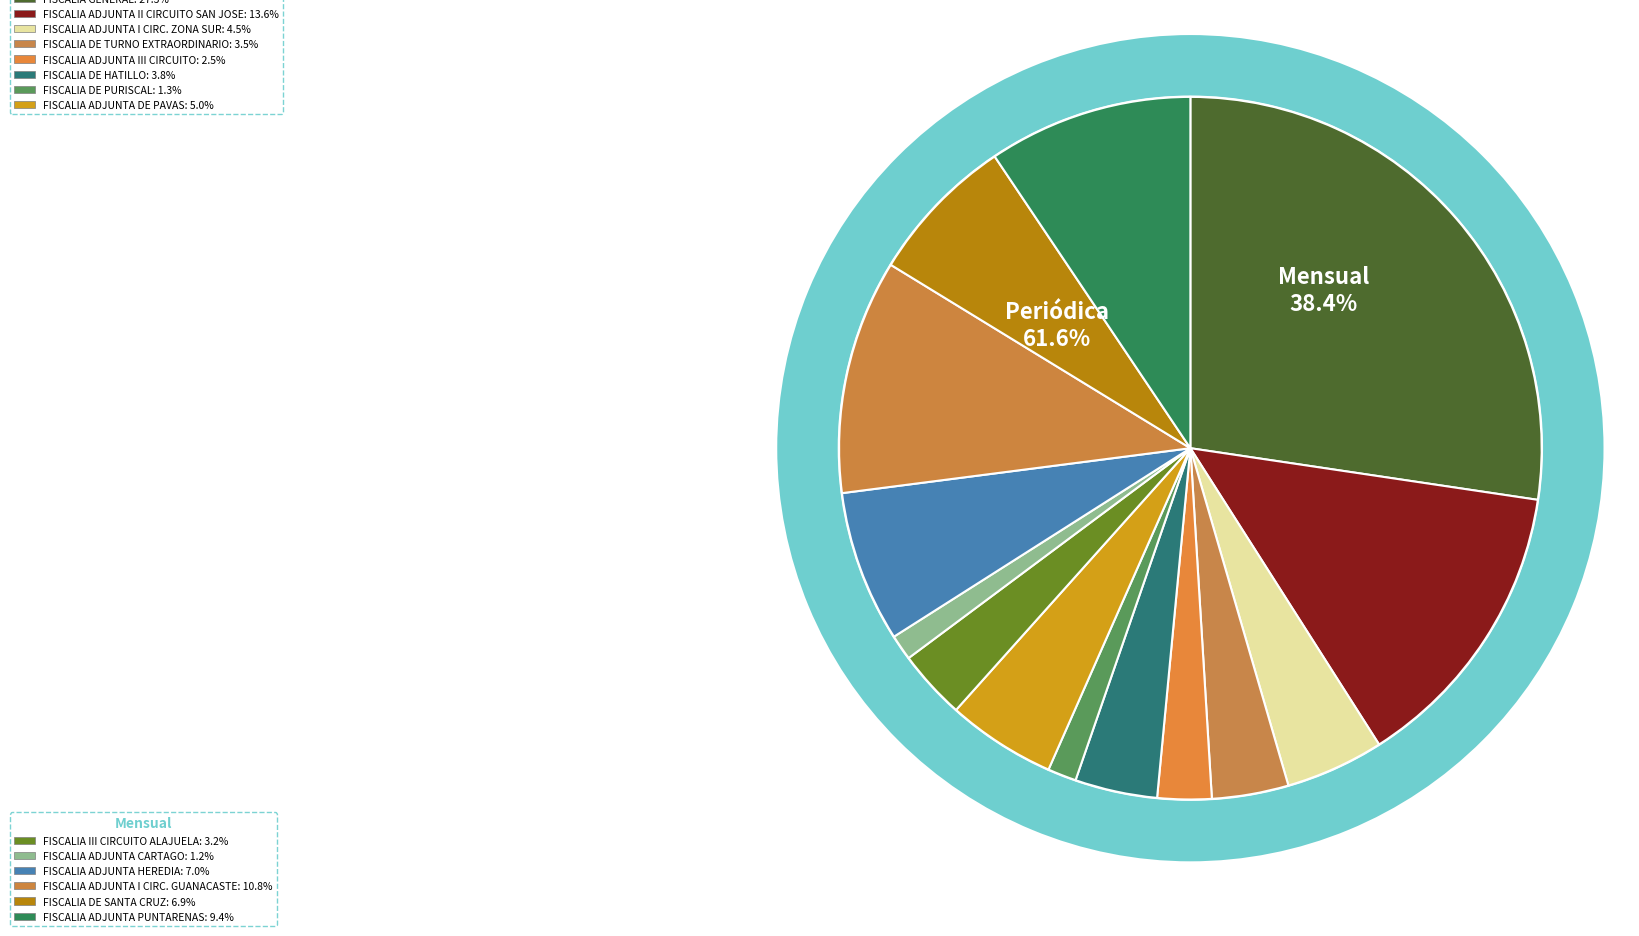

Does FISCALIA ADJUNTA III CIRCUITO account for over 50% of the chart?

No